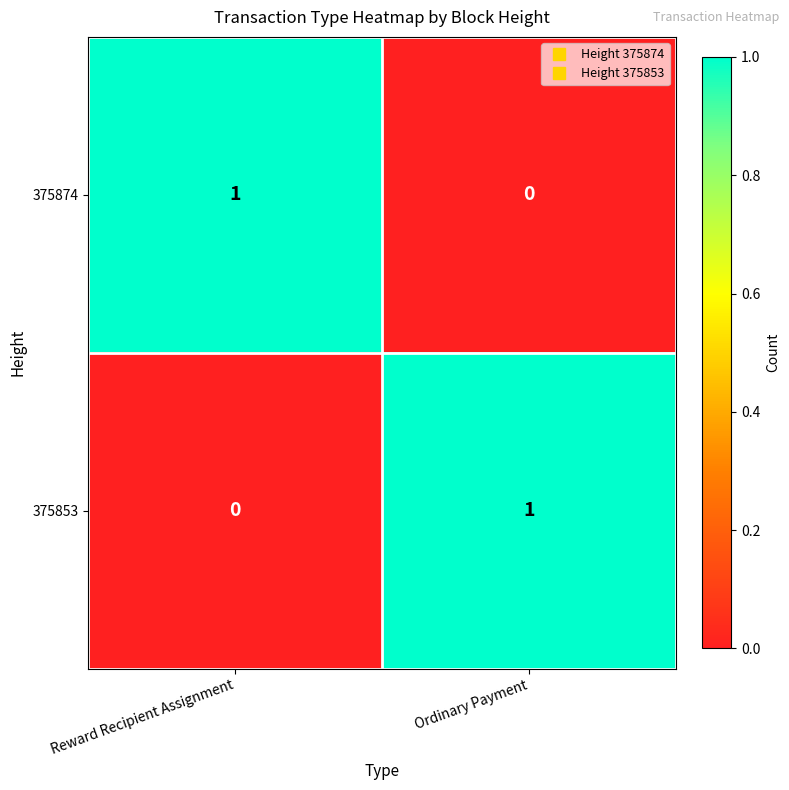

At which label is 375853 closest to 0?

Reward Recipient Assignment